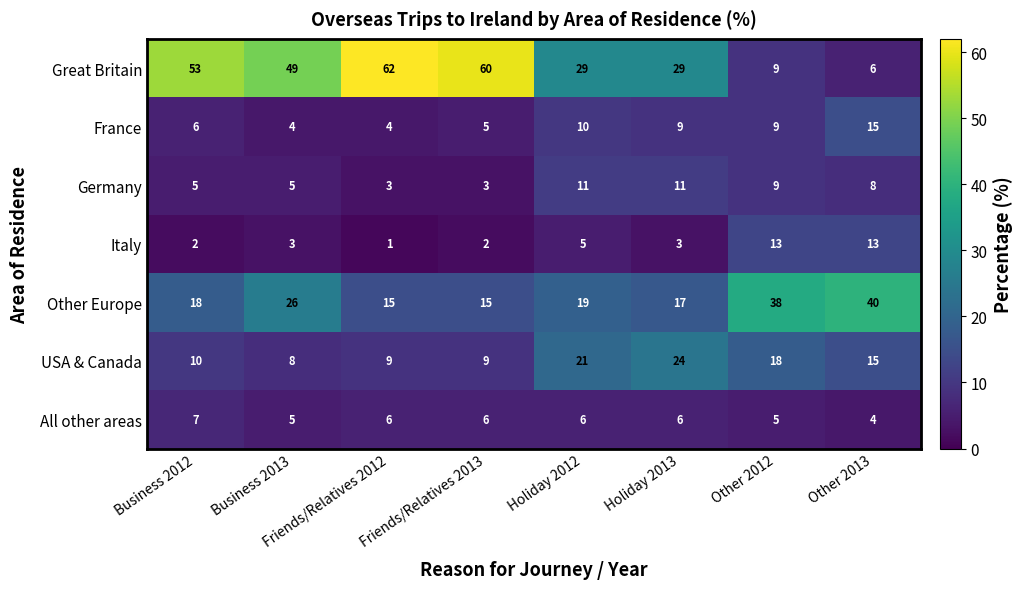

What is the sum of all Other Europe values?

188